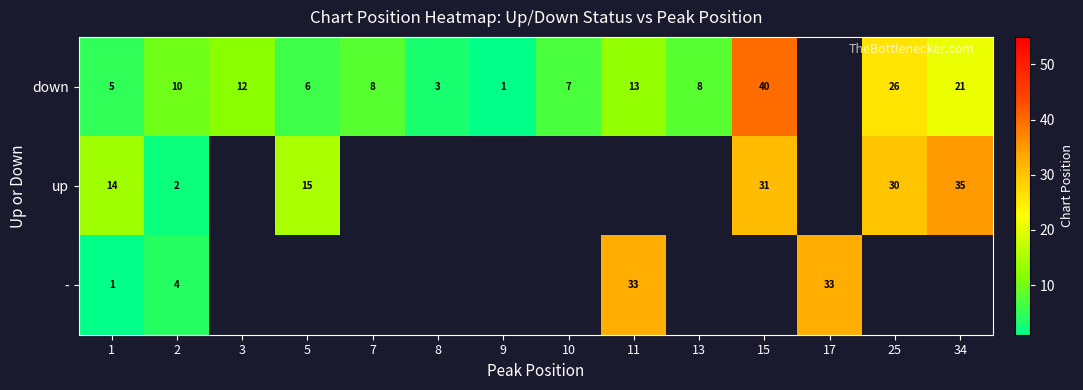

At which category does the chart reach its minimum across all series?

9